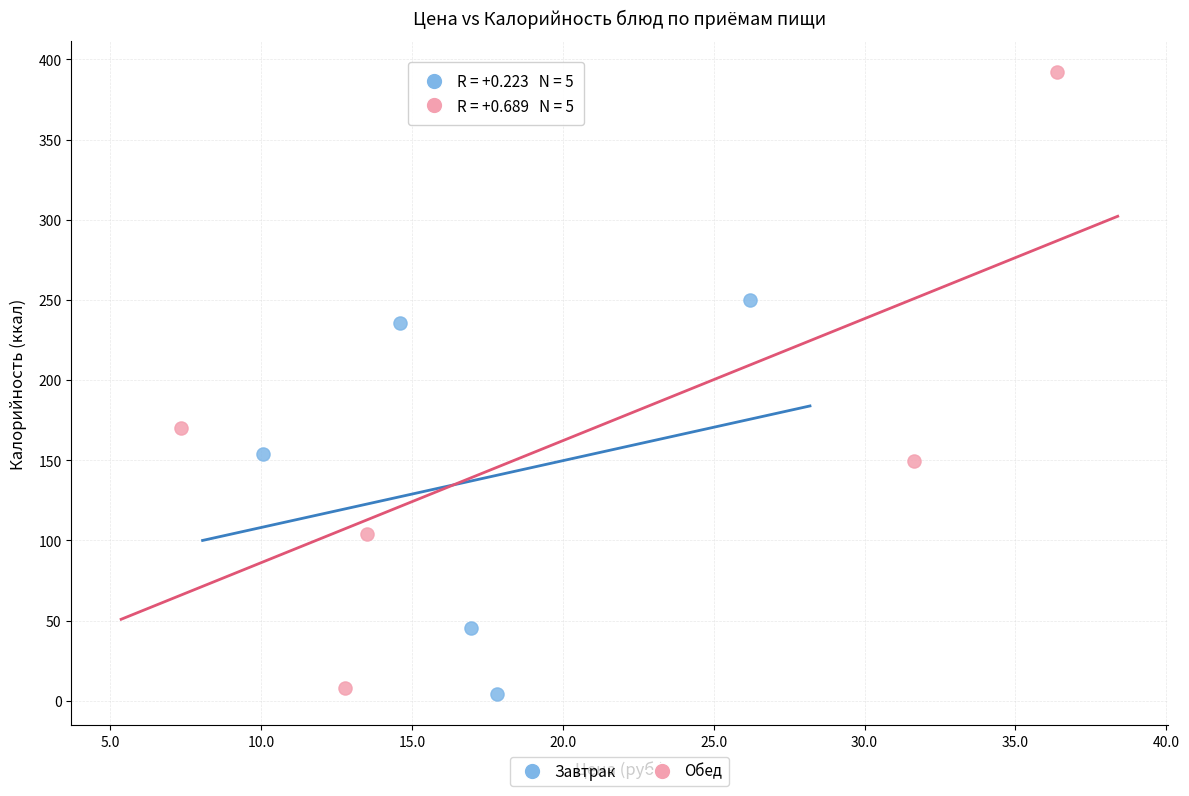

Which series contains the highest Y value?

Обед